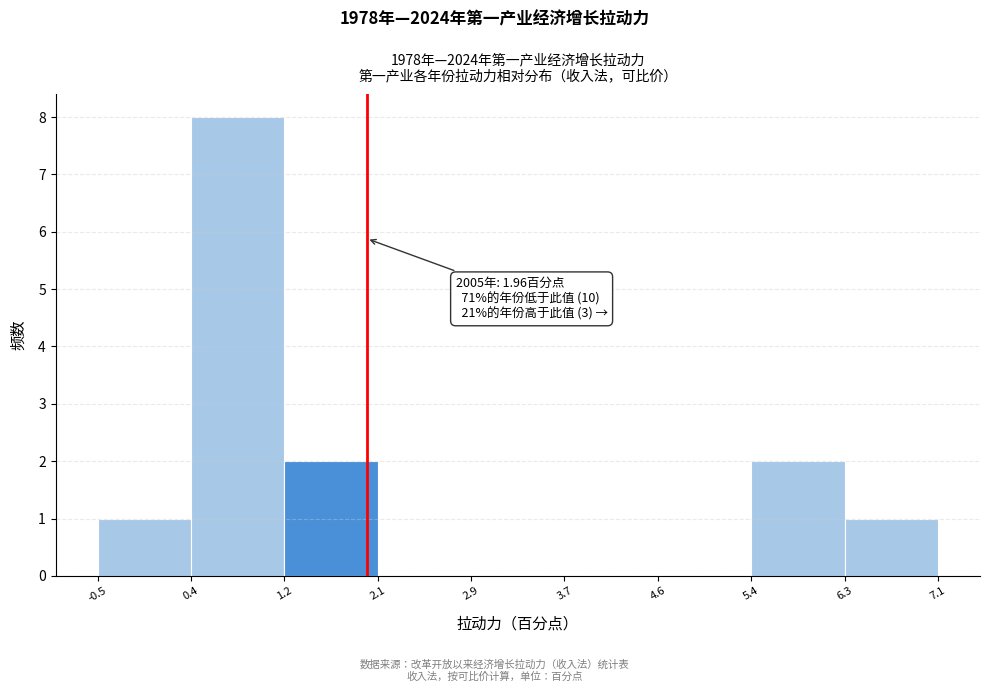

Which range on the x-axis has the tallest bar?

0.4 to 1.2